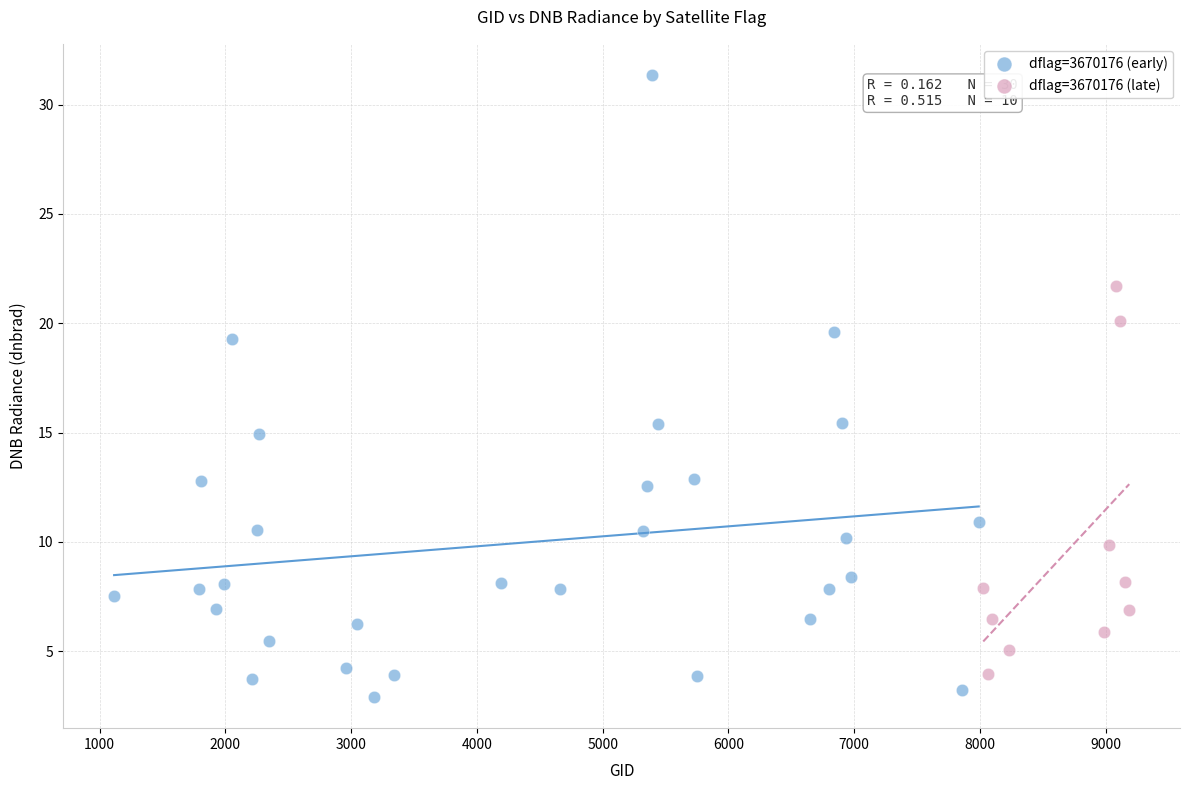

Which series has the widest spread of Y values?

dflag=3670176 (early)